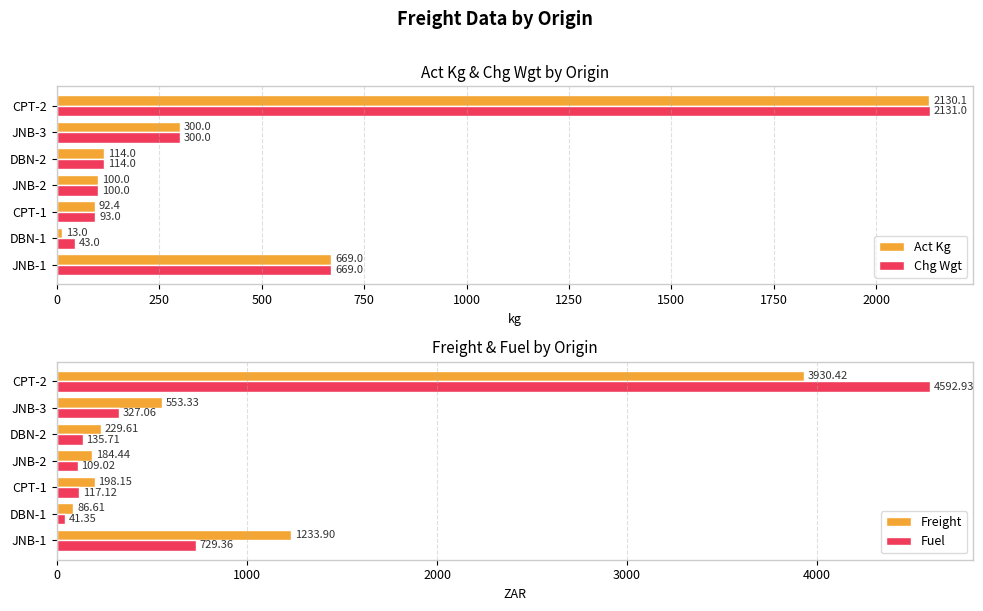

How many data points does each series have?

7